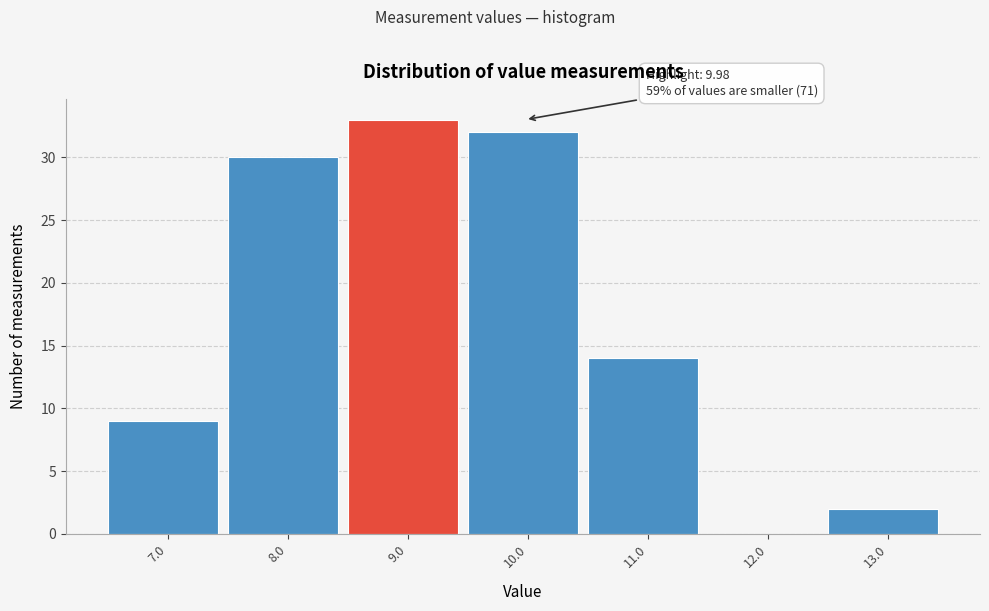

Reading left to right, transcribe all the data shown in this chart.

7.0=9	8.0=30	9.0=33	10.0=32	11.0=14	12.0=0	13.0=2